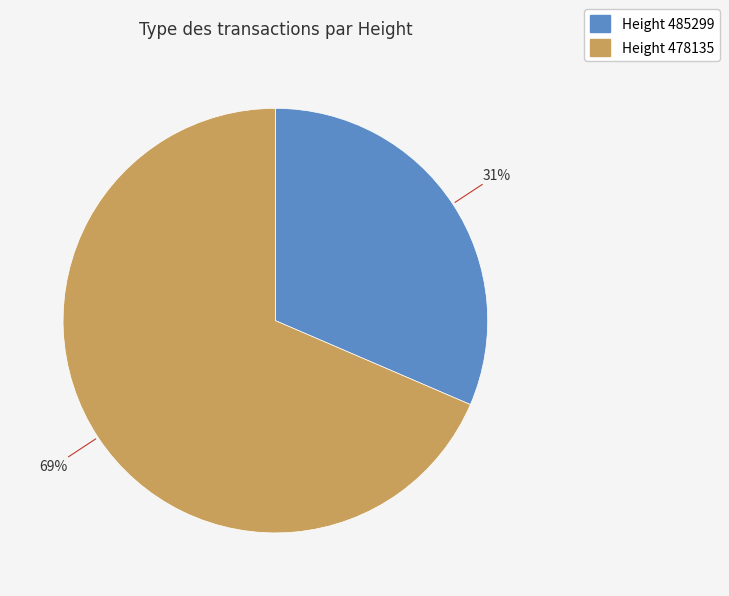

How many segments does this pie chart have?

2